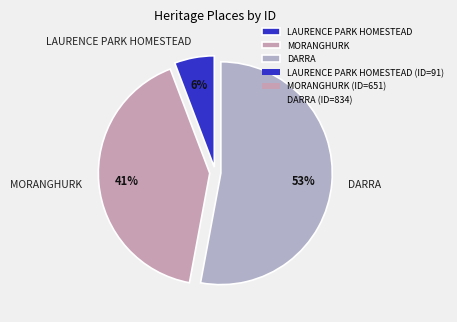

What is the ratio of the value at DARRA to the value at MORANGHURK?

1.3